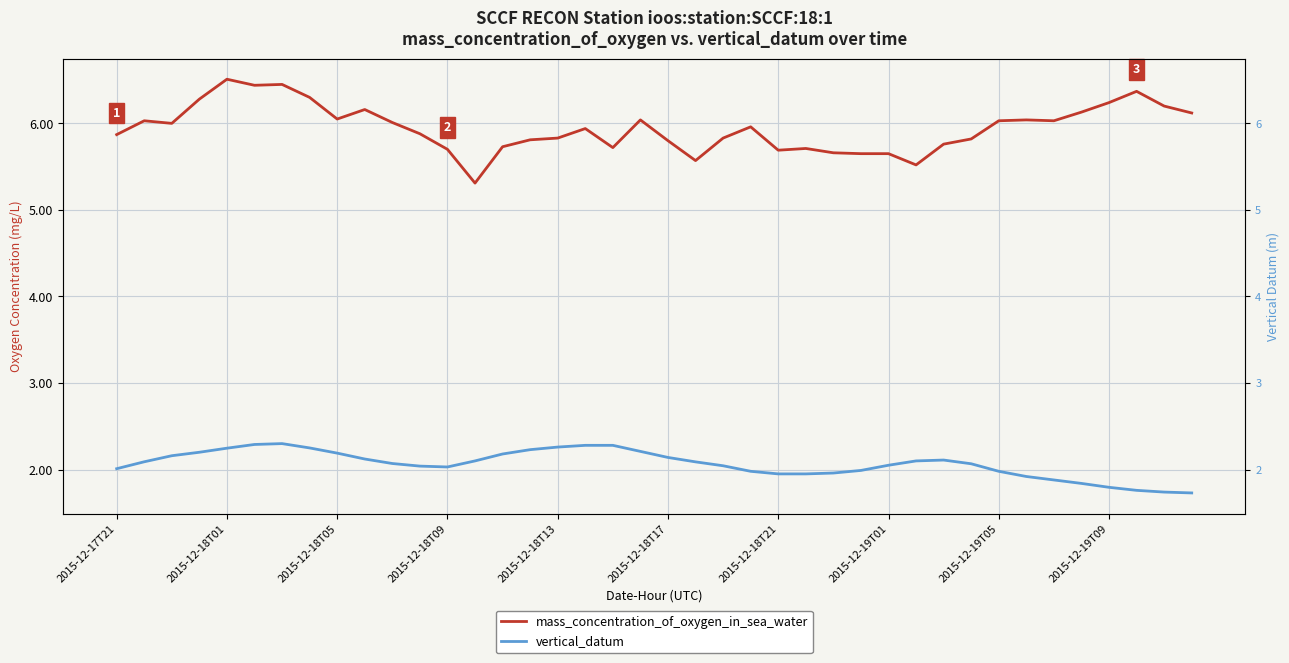

What is the spread (max minus min) of values at 14?

3.6